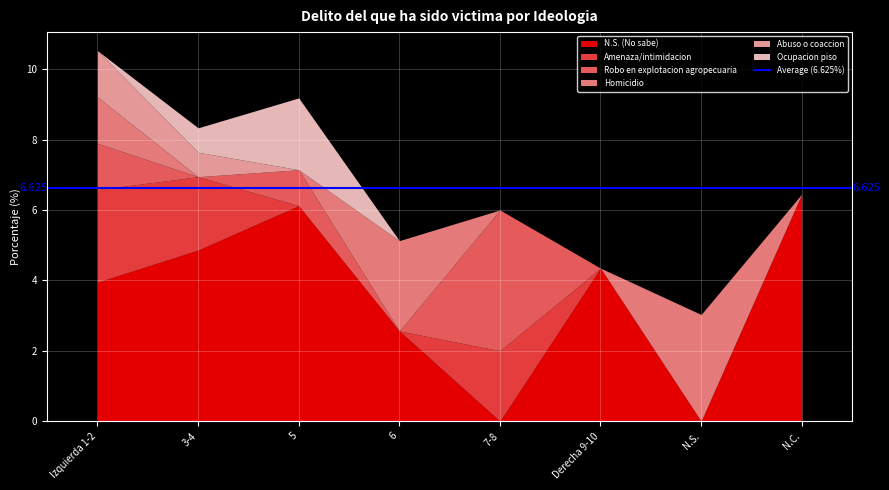

Count the number of data series in this chart.

6